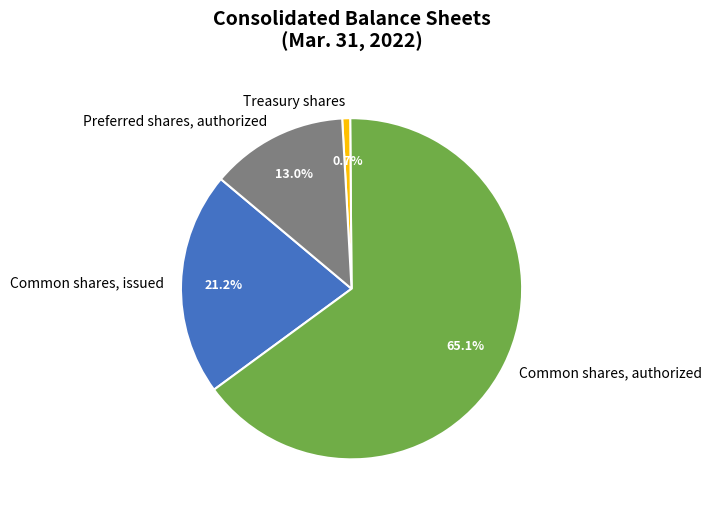

How much of the chart is everything except Preferred shares, authorized?

87.0%